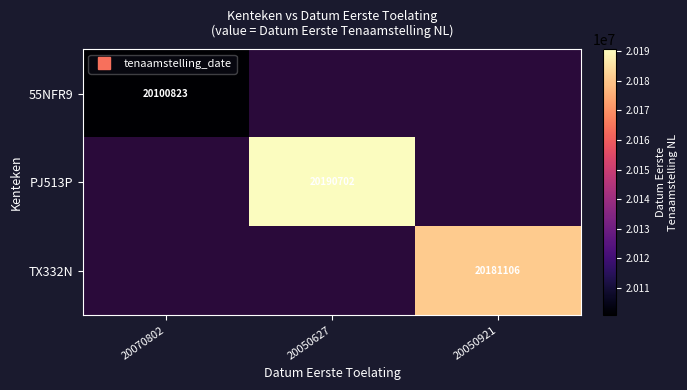

Is the value of 55NFR9 at 20050921 greater than the value of TX332N at 20050627?

No